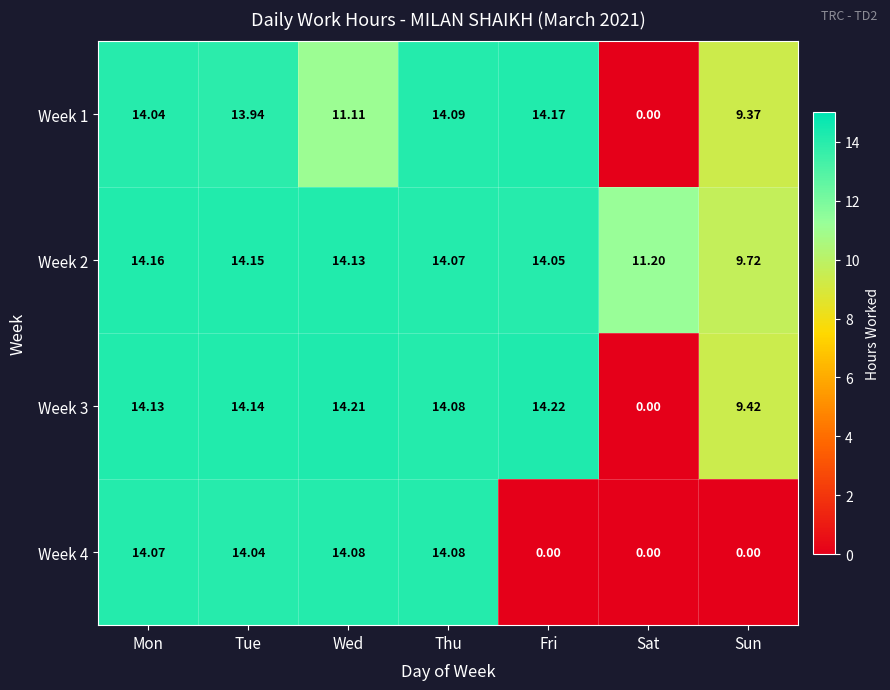

List the series in order of their peak value, lowest first.

Week 4, Week 2, Week 1, Week 3